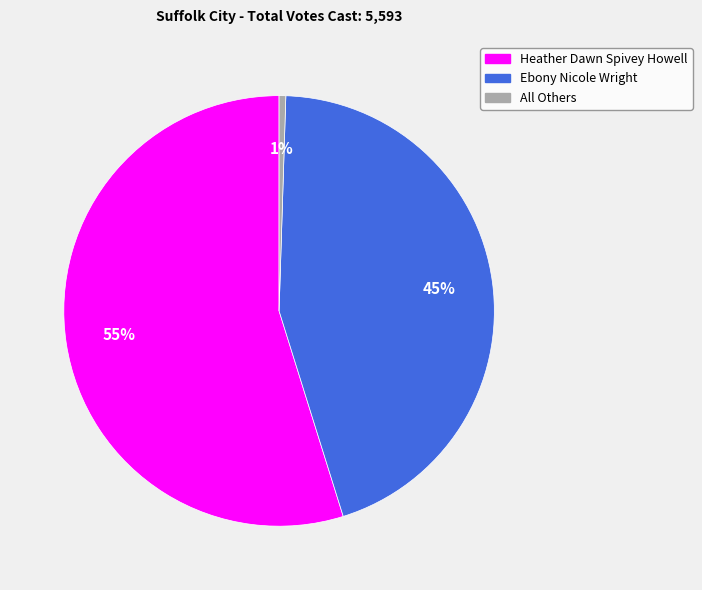

The All Others slice represents 1% of the pie. True or false?

True